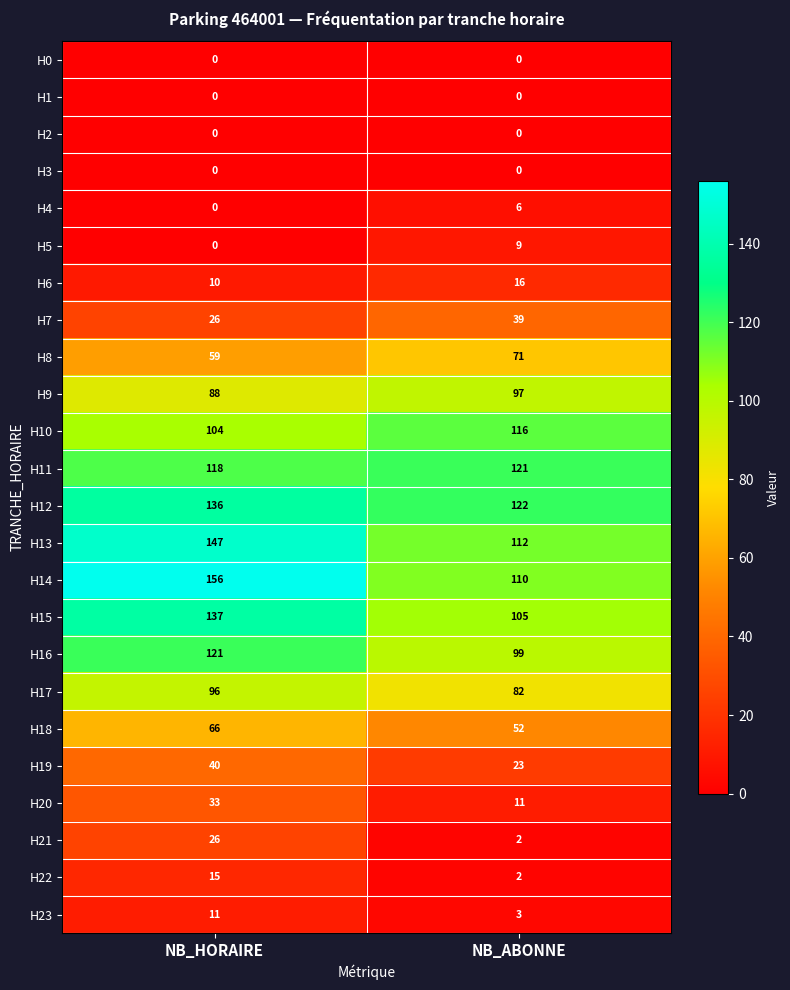

What is the spread (max minus min) of values at NB_ABONNE?

122